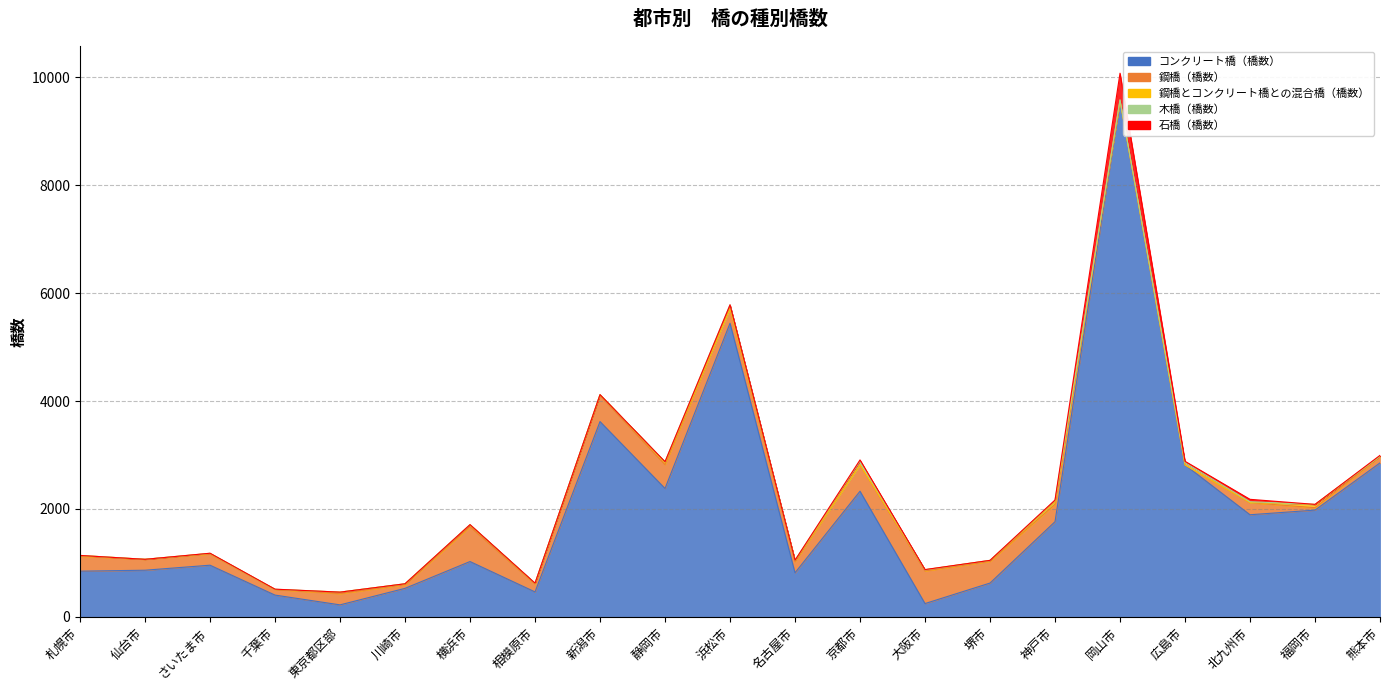

Does the chart display data point markers on the line(s)?

No